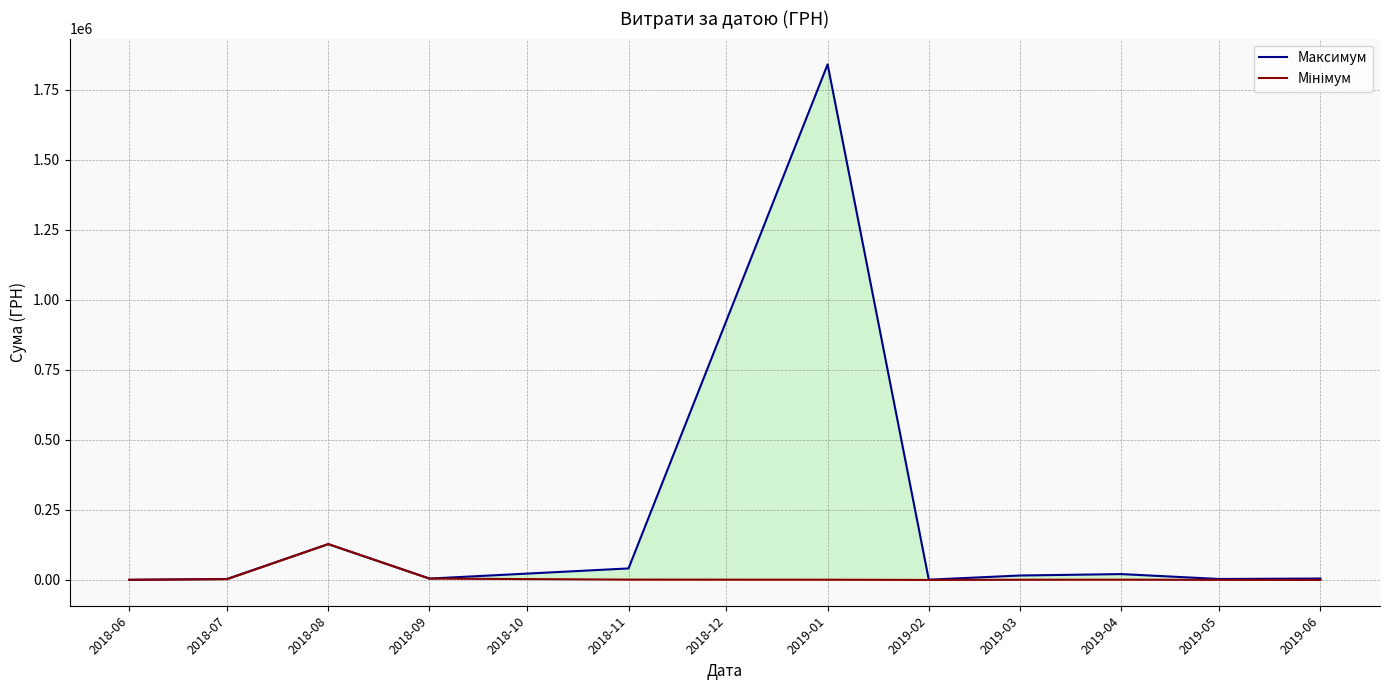

At 2018-09, list the series in order from smallest to largest.

Максимум, Мінімум